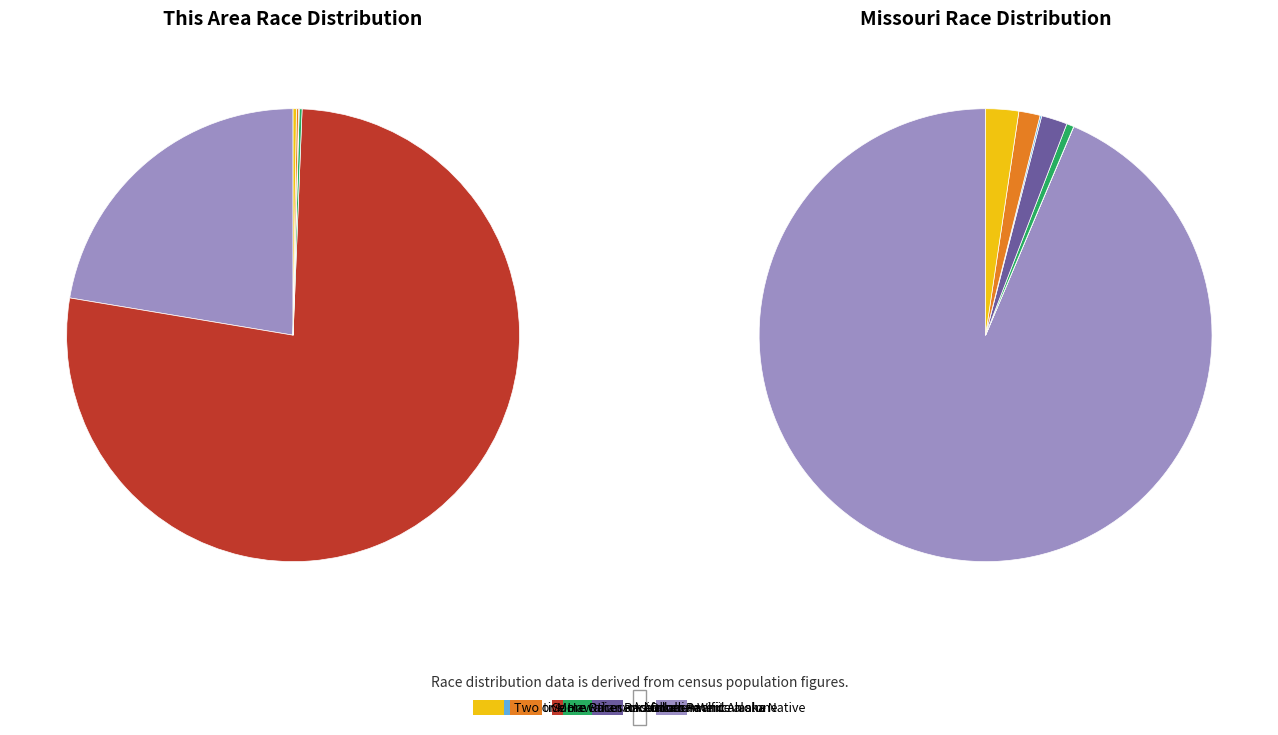

What is the largest slice in the pie chart?

White alone